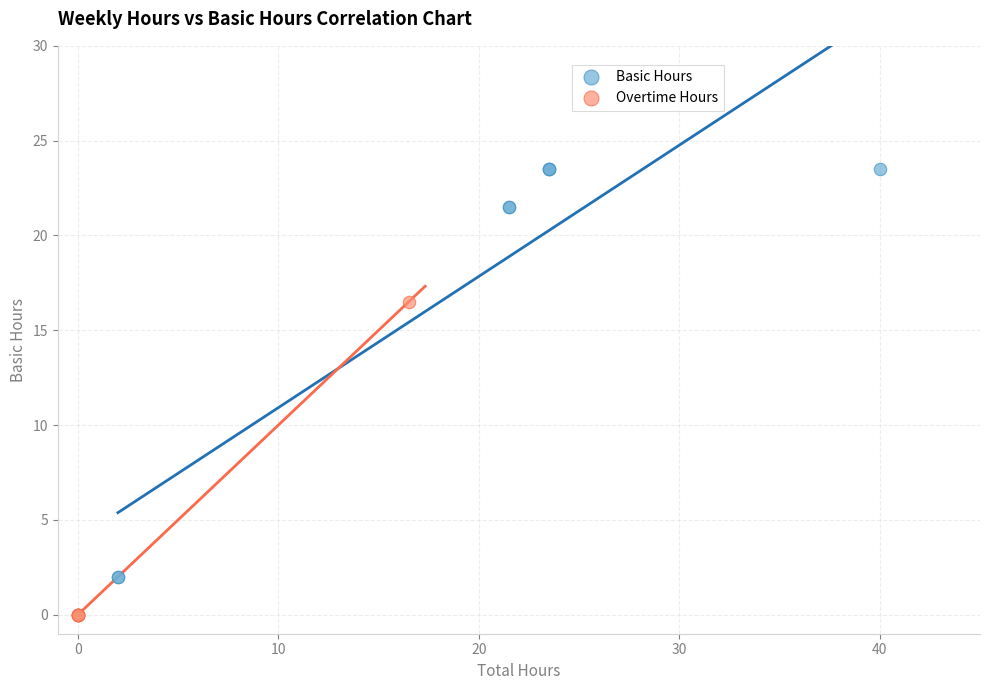

What are all the series names shown in the legend?

Basic Hours, Overtime Hours